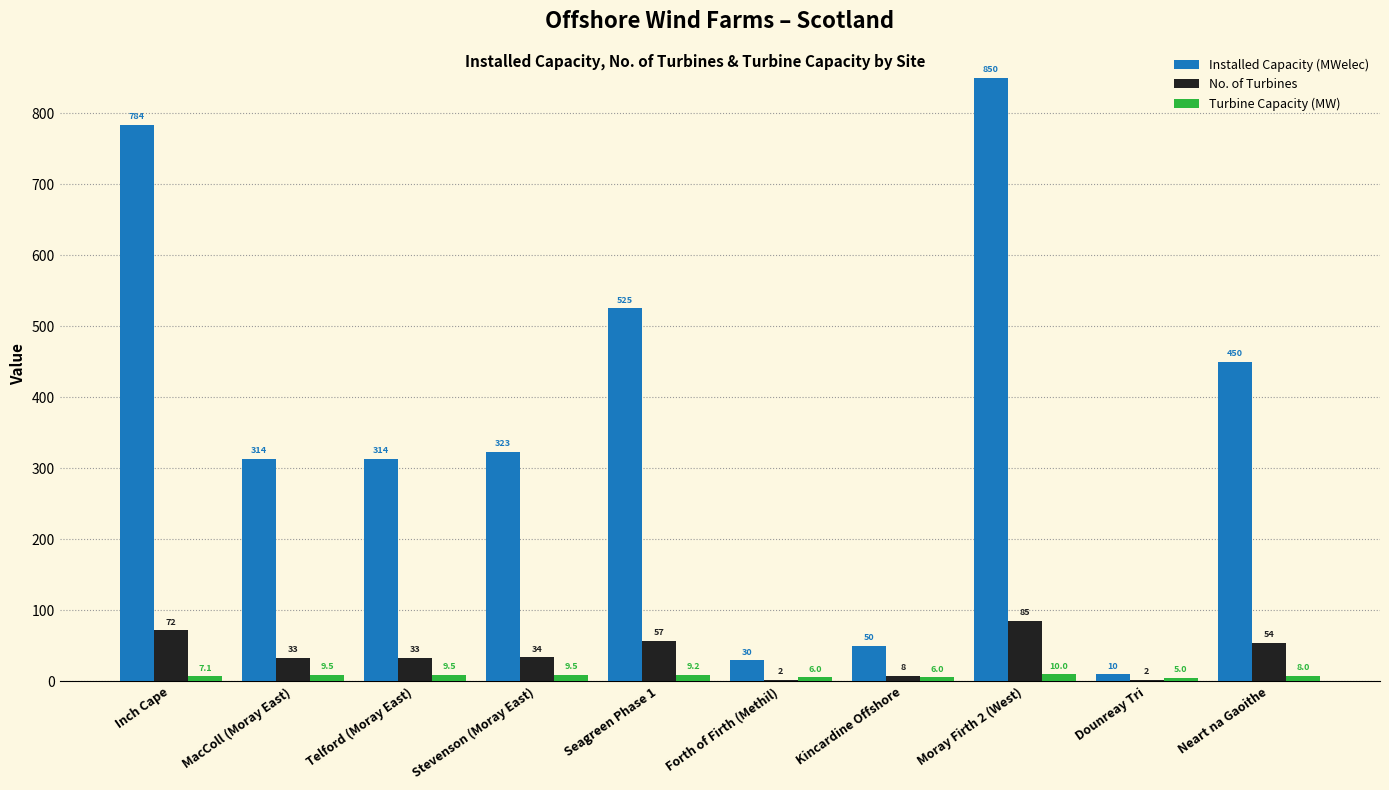

Reading left to right, transcribe all the data shown in this chart.

Installed Capacity (MWelec): Inch Cape=784.0	MacColl (Moray East)=313.5	Telford (Moray East)=313.5	Stevenson (Moray East)=323.0	Seagreen Phase 1=525.0	Forth of Firth (Methil)=29.9	Kincardine Offshore=50.0	Moray Firth 2 (West)=850.0	Dounreay Tri=10.0	Neart na Gaoithe=450.0
No. of Turbines: Inch Cape=72.0	MacColl (Moray East)=33.0	Telford (Moray East)=33.0	Stevenson (Moray East)=34.0	Seagreen Phase 1=57.0	Forth of Firth (Methil)=2.0	Kincardine Offshore=8.0	Moray Firth 2 (West)=85.0	Dounreay Tri=2.0	Neart na Gaoithe=54.0
Turbine Capacity (MW): Inch Cape=7.1	MacColl (Moray East)=9.5	Telford (Moray East)=9.5	Stevenson (Moray East)=9.5	Seagreen Phase 1=9.2	Forth of Firth (Methil)=6.0	Kincardine Offshore=6.0	Moray Firth 2 (West)=10.0	Dounreay Tri=5.0	Neart na Gaoithe=8.0